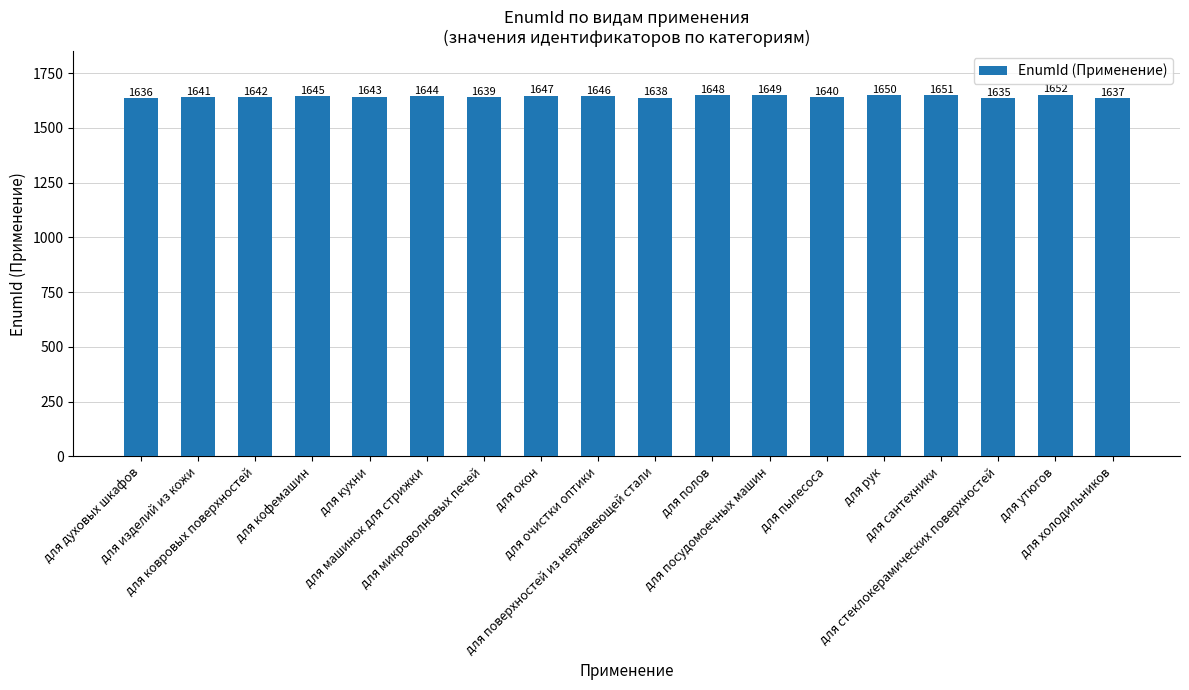

The value at для сантехники is 2625. True or false?

False